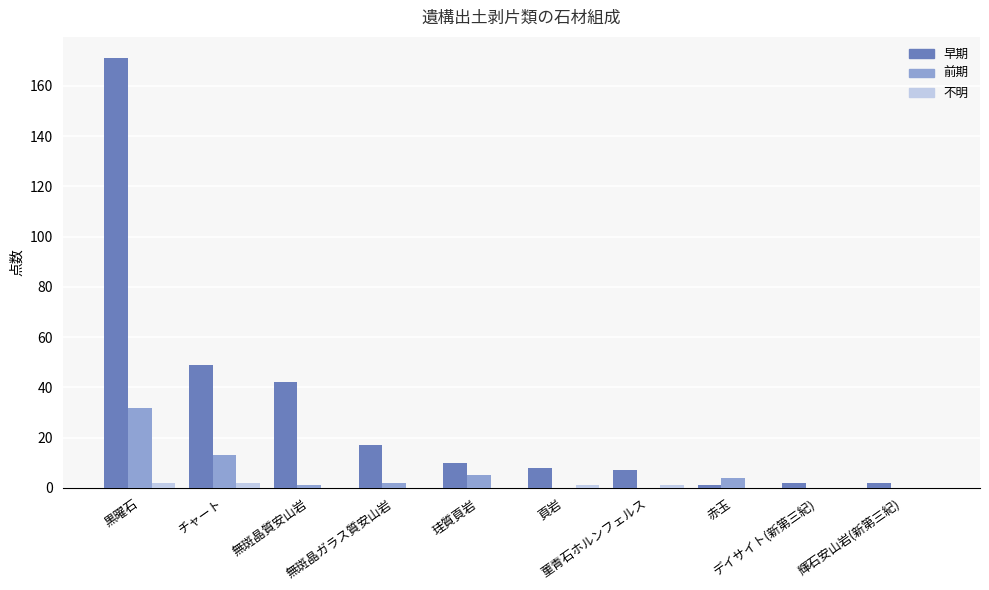

Count the number of categories in the chart.

10